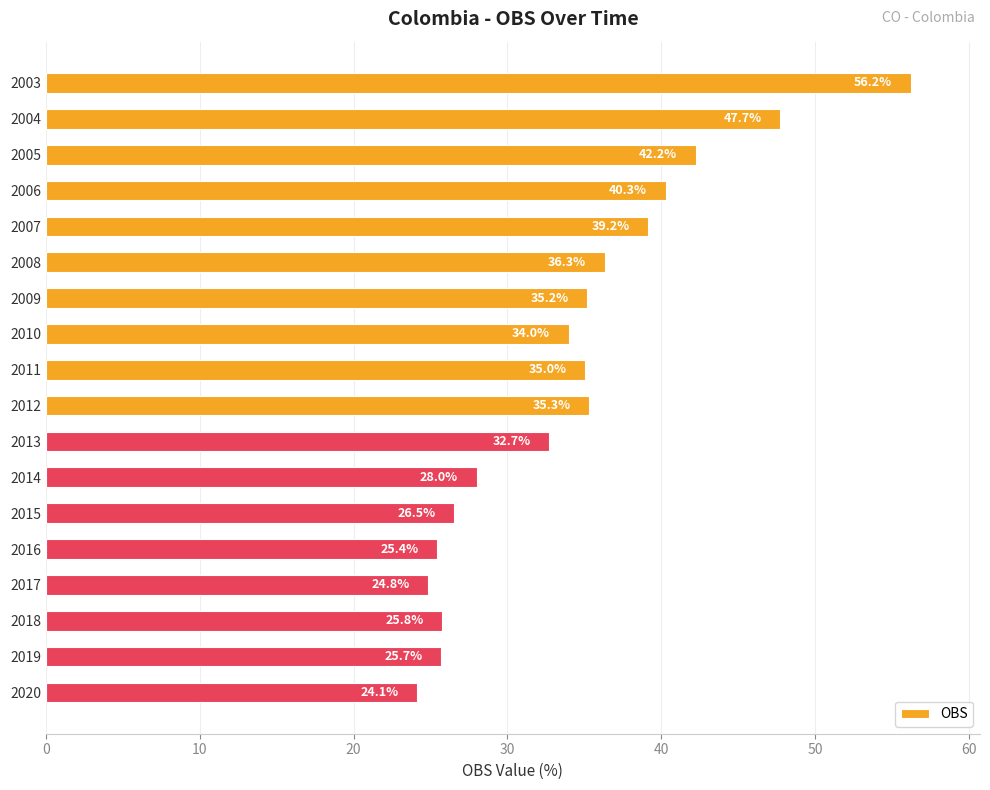

Are the bars grouped side by side (vs. stacked)?

No